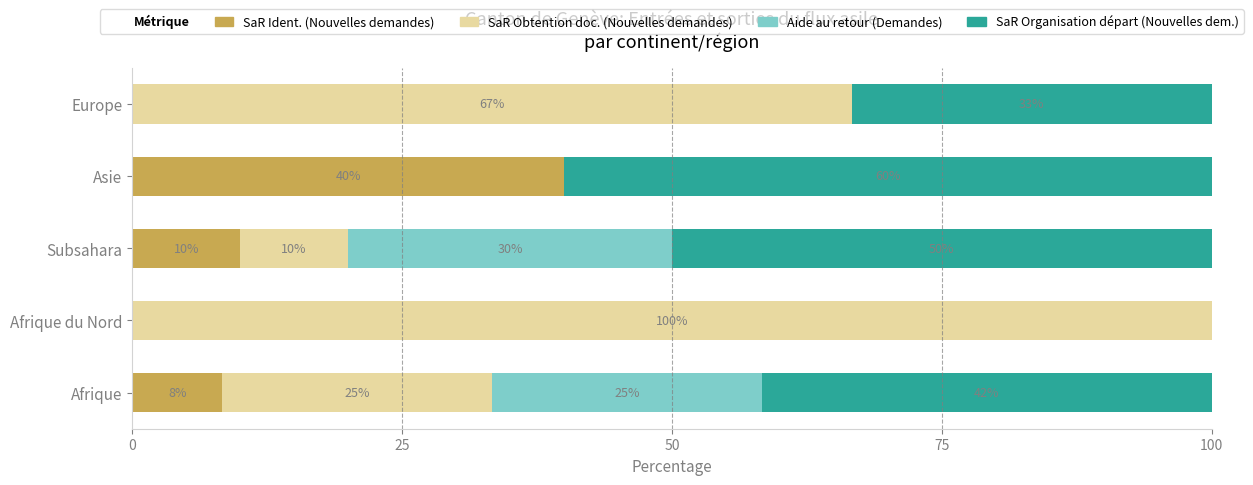

The value of SaR Ident. (Nouvelles demandes) at Subsahara is 15.0. True or false?

False